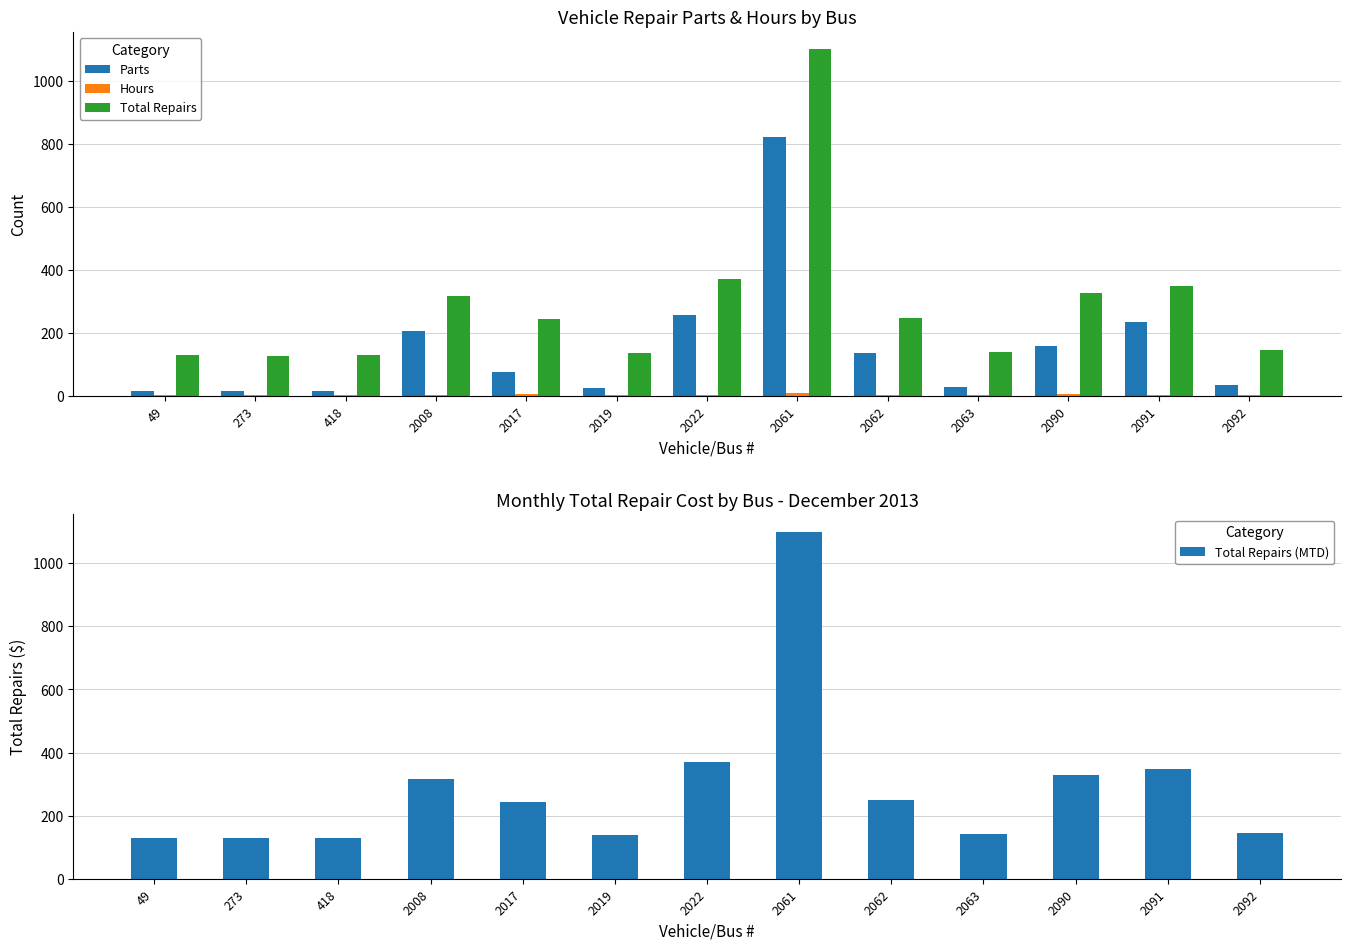

Are the bars horizontal?

No